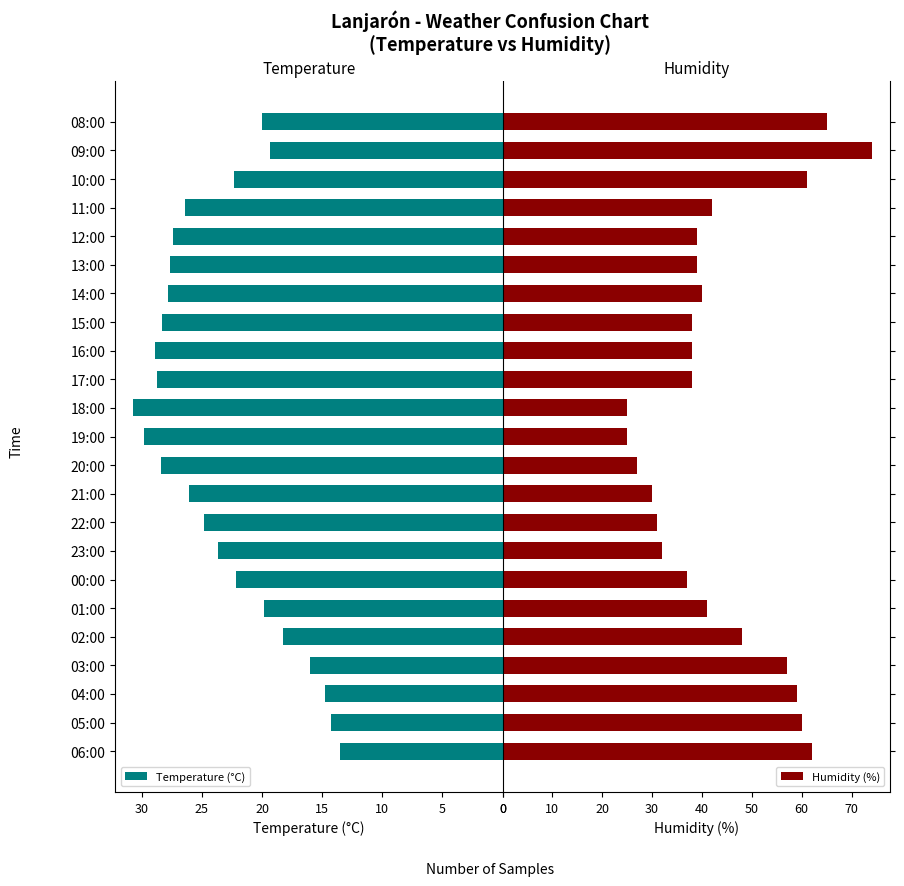

How many data points in Humidity (%) are less than 39?

10